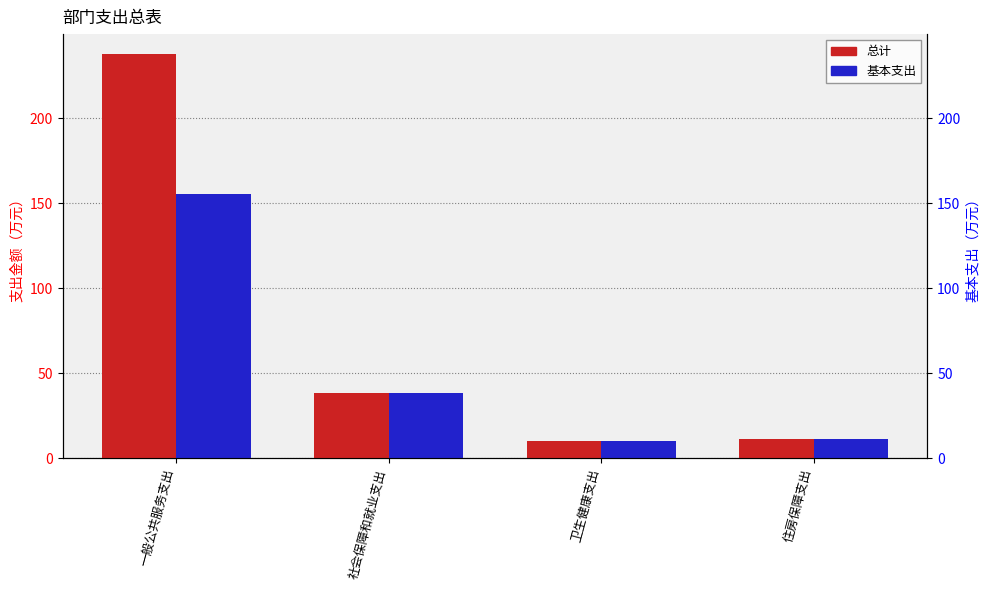

How many data points in 基本支出 are above 38?

2